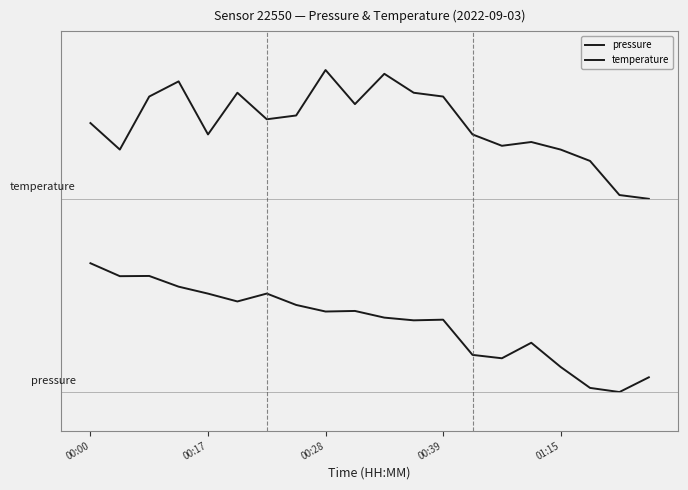

Which series has the largest total across all categories?

temperature